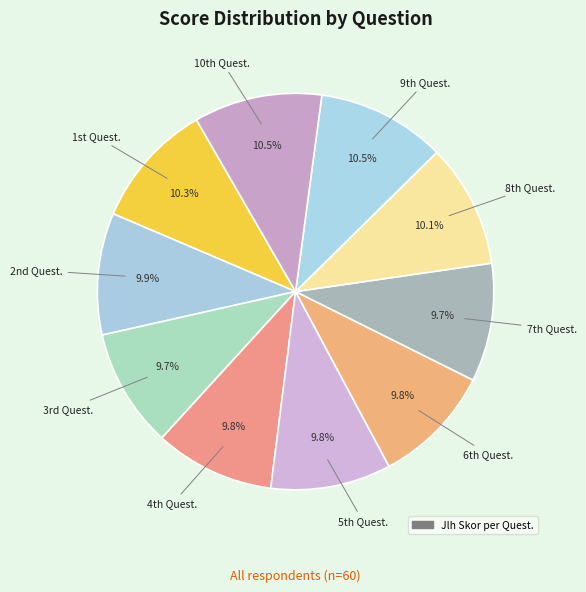

Rank the categories by value from lowest to highest.

7th Quest., 3rd Quest., 4th Quest., 5th Quest., 6th Quest., 2nd Quest., 8th Quest., 1st Quest., 10th Quest., 9th Quest.